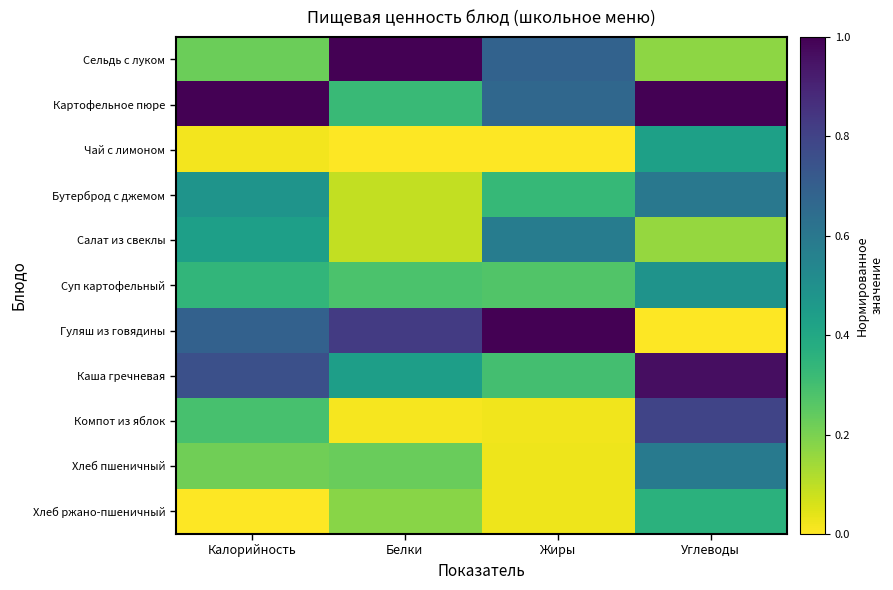

What is the total value across all series at Углеводы?

5.6